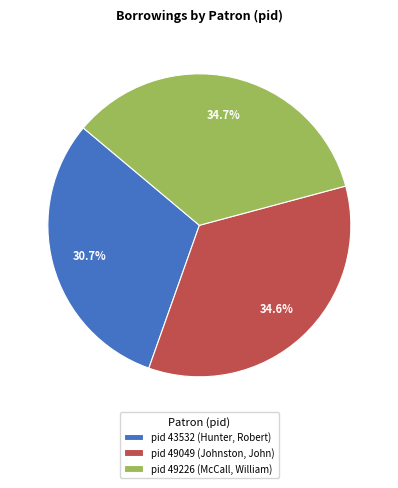

Approximately how many times larger is the value at pid 49049 (Johnston, John) compared to pid 43532 (Hunter, Robert)?

1.1